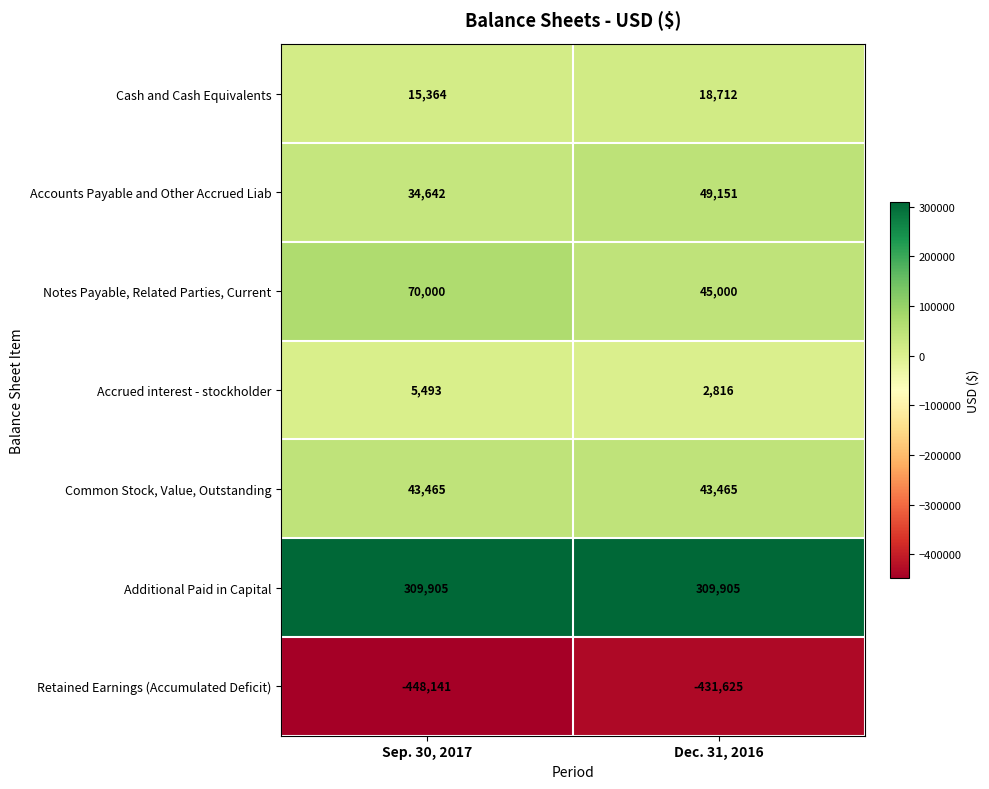

Reading left to right, transcribe all the data shown in this chart.

Cash and Cash Equivalents: Sep. 30, 2017=15364	Dec. 31, 2016=18712
Accounts Payable and Other Accrued Liab: Sep. 30, 2017=34642	Dec. 31, 2016=49151
Notes Payable, Related Parties, Current: Sep. 30, 2017=70000	Dec. 31, 2016=45000
Accrued interest - stockholder: Sep. 30, 2017=5493	Dec. 31, 2016=2816
Common Stock, Value, Outstanding: Sep. 30, 2017=43465	Dec. 31, 2016=43465
Additional Paid in Capital: Sep. 30, 2017=309905	Dec. 31, 2016=309905
Retained Earnings (Accumulated Deficit): Sep. 30, 2017=-448141	Dec. 31, 2016=-431625